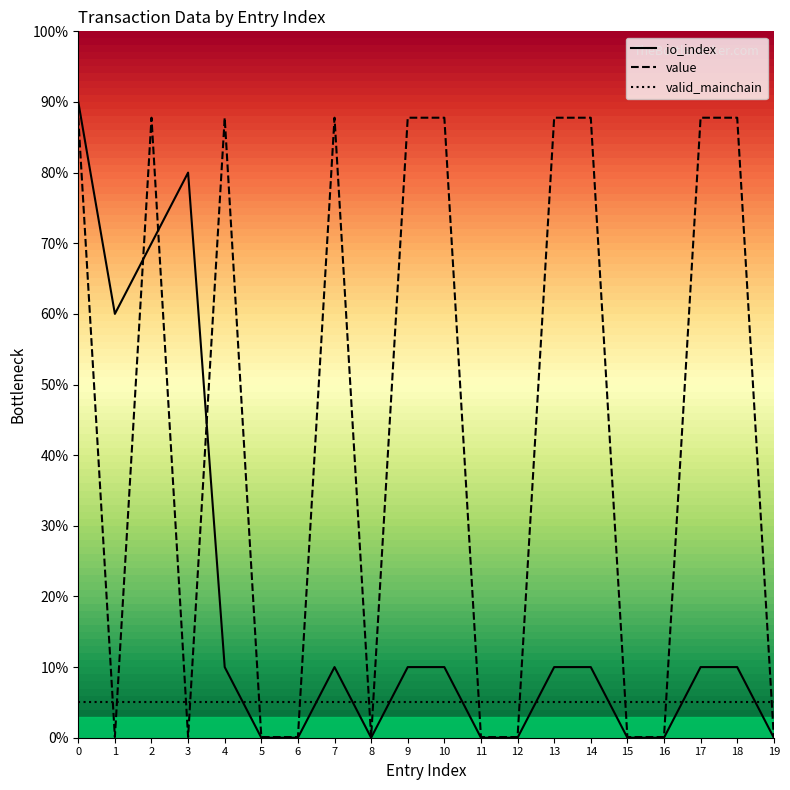

What is the maximum value shown in the chart?

0.9